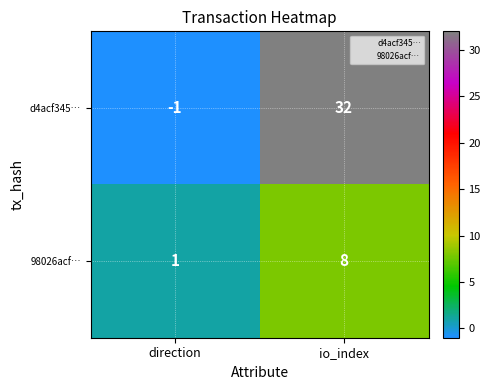

What is the sum of all d4acf345… values?

31